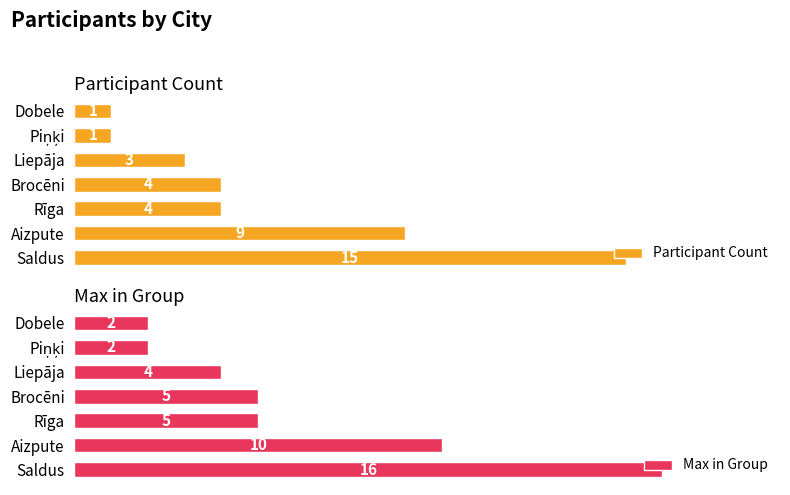

What is the difference between the second highest and second lowest values in the Participant Count series?

8